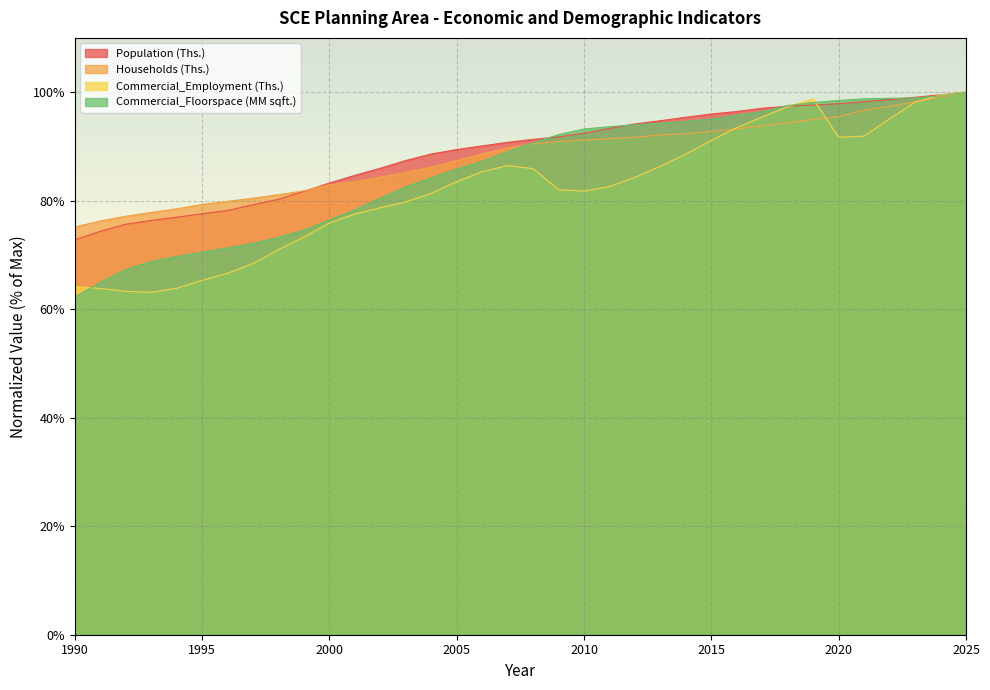

What is the average value of the Commercial_Employment (Ths.) series?

82.1